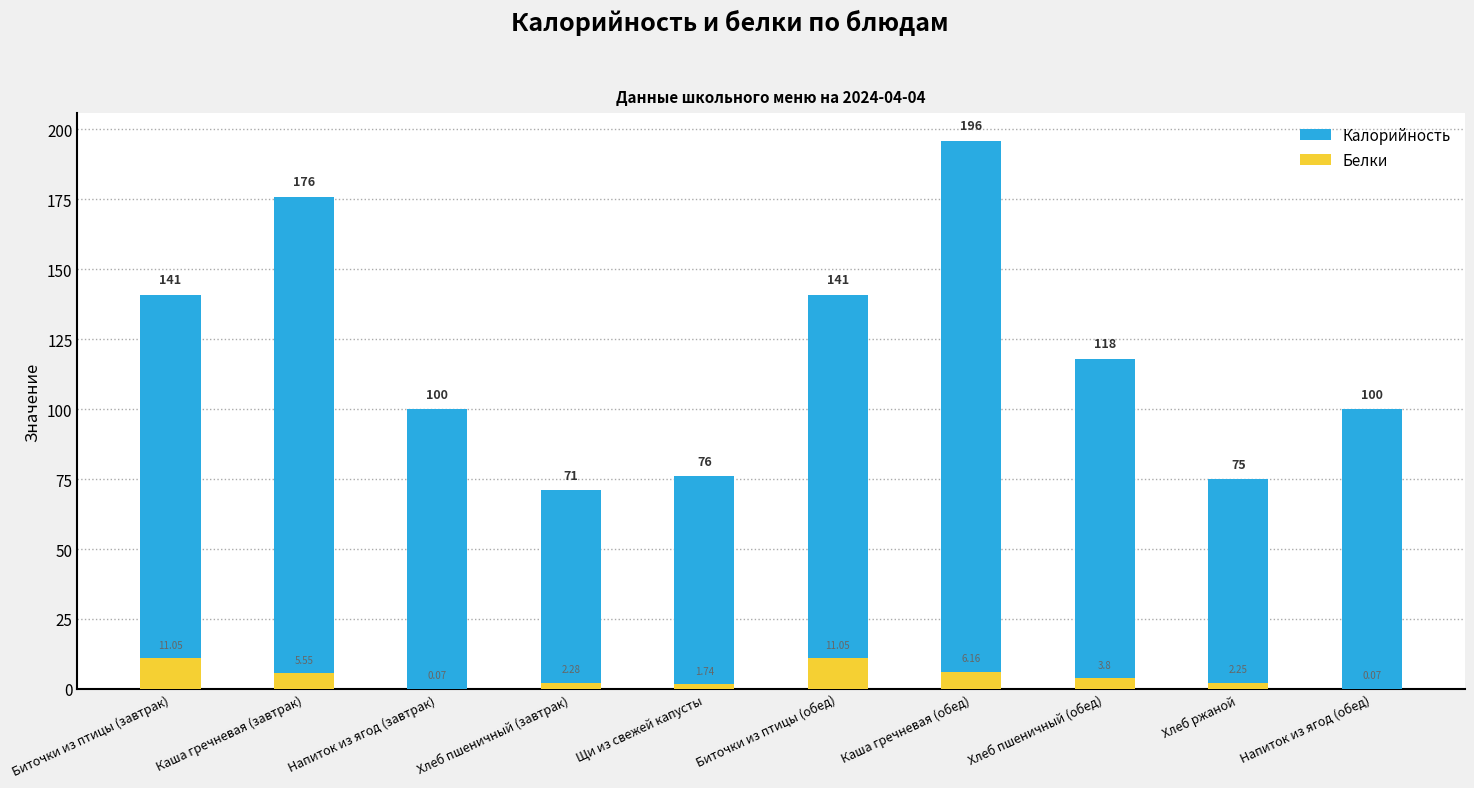

At how many categories does at least one series exceed 189?

1